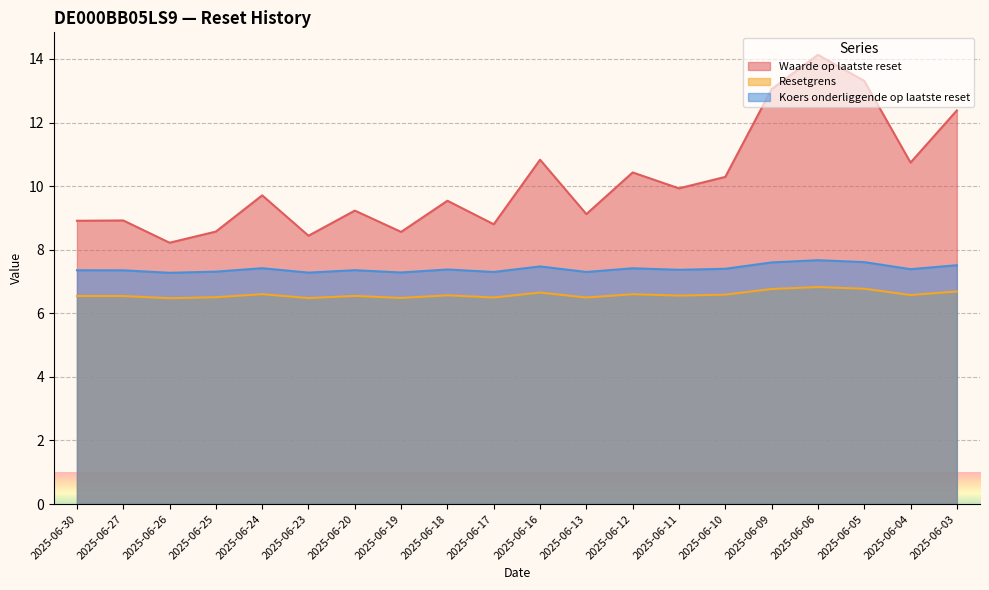

Which has a higher value, 2025-06-10 or 2025-06-12?

2025-06-12